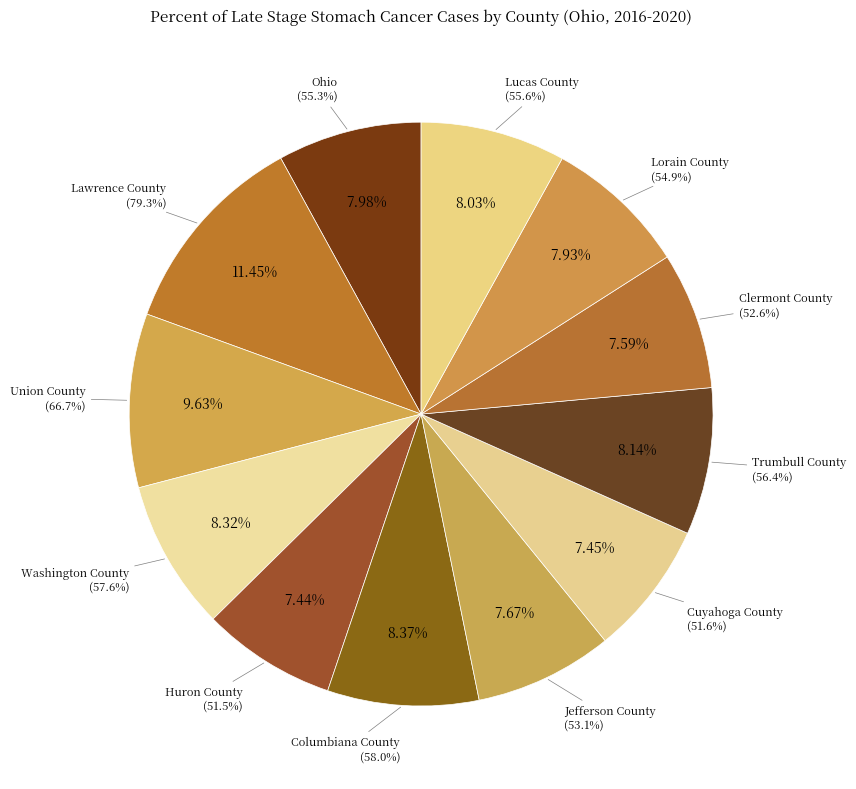

What is the smallest slice in the pie chart?

Huron County